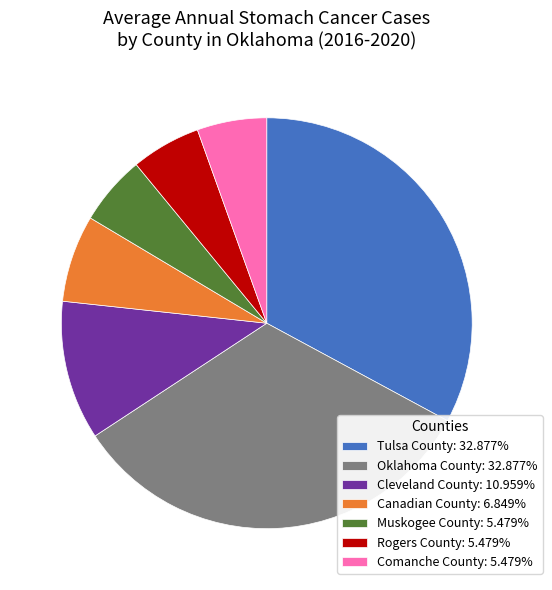

Is Muskogee County: 5.479% the majority of the pie?

No